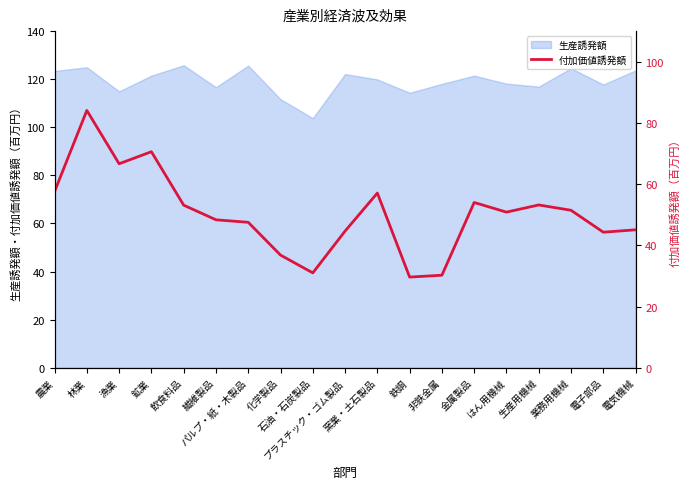

What is the lowest value of the 生産誘発額 series?

103.8